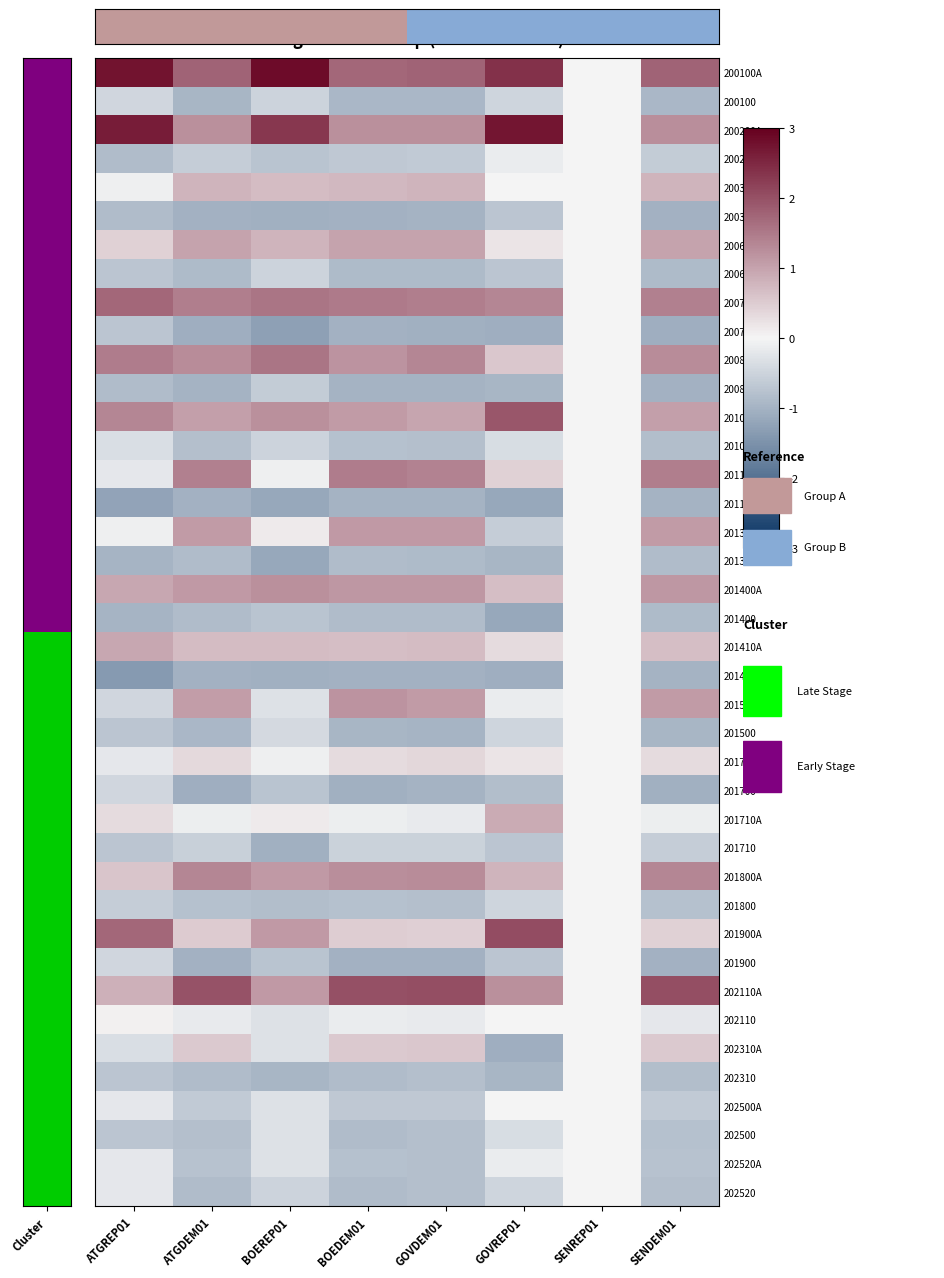

Reading right to left, what are all the values shown in this chart?

200100A: SENDEM01=1.8	SENREP01=0.0	GOVREP01=2.4	GOVDEM01=1.8	BOEDEM01=1.7	BOEREP01=2.8	ATGDEM01=1.8	ATGREP01=2.8
200100: SENDEM01=-0.9	SENREP01=0.0	GOVREP01=-0.5	GOVDEM01=-0.9	BOEDEM01=-0.9	BOEREP01=-0.5	ATGDEM01=-0.9	ATGREP01=-0.5
200200A: SENDEM01=1.2	SENREP01=0.0	GOVREP01=2.7	GOVDEM01=1.2	BOEDEM01=1.2	BOEREP01=2.3	ATGDEM01=1.2	ATGREP01=2.6
200200: SENDEM01=-0.6	SENREP01=0.0	GOVREP01=-0.1	GOVDEM01=-0.6	BOEDEM01=-0.7	BOEREP01=-0.7	ATGDEM01=-0.6	ATGREP01=-0.9
200300A: SENDEM01=0.8	SENREP01=0.0	GOVREP01=-0.0	GOVDEM01=0.8	BOEDEM01=0.7	BOEREP01=0.7	ATGDEM01=0.8	ATGREP01=-0.1
200300: SENDEM01=-1.0	SENREP01=0.0	GOVREP01=-0.7	GOVDEM01=-1.0	BOEDEM01=-1.0	BOEREP01=-1.1	ATGDEM01=-1.0	ATGREP01=-0.9
200600A: SENDEM01=1.0	SENREP01=0.0	GOVREP01=0.2	GOVDEM01=1.0	BOEDEM01=1.0	BOEREP01=0.8	ATGDEM01=1.0	ATGREP01=0.4
200600: SENDEM01=-0.9	SENREP01=0.0	GOVREP01=-0.7	GOVDEM01=-0.9	BOEDEM01=-0.9	BOEREP01=-0.5	ATGDEM01=-0.9	ATGREP01=-0.7
200700A: SENDEM01=1.4	SENREP01=0.0	GOVREP01=1.4	GOVDEM01=1.4	BOEDEM01=1.5	BOEREP01=1.5	ATGDEM01=1.4	ATGREP01=1.7
200700: SENDEM01=-1.1	SENREP01=0.0	GOVREP01=-1.1	GOVDEM01=-1.1	BOEDEM01=-1.0	BOEREP01=-1.3	ATGDEM01=-1.1	ATGREP01=-0.7
200800A: SENDEM01=1.3	SENREP01=0.0	GOVREP01=0.6	GOVDEM01=1.3	BOEDEM01=1.2	BOEREP01=1.5	ATGDEM01=1.3	ATGREP01=1.5
200800: SENDEM01=-1.0	SENREP01=0.0	GOVREP01=-0.9	GOVDEM01=-1.0	BOEDEM01=-1.0	BOEREP01=-0.6	ATGDEM01=-1.0	ATGREP01=-0.9
201000A: SENDEM01=1.0	SENREP01=0.0	GOVREP01=1.9	GOVDEM01=1.0	BOEDEM01=1.1	BOEREP01=1.2	ATGDEM01=1.0	ATGREP01=1.3
201000: SENDEM01=-0.8	SENREP01=0.0	GOVREP01=-0.4	GOVDEM01=-0.8	BOEDEM01=-0.8	BOEREP01=-0.5	ATGDEM01=-0.8	ATGREP01=-0.3
201100A: SENDEM01=1.4	SENREP01=0.0	GOVREP01=0.4	GOVDEM01=1.4	BOEDEM01=1.5	BOEREP01=-0.1	ATGDEM01=1.4	ATGREP01=-0.2
201100: SENDEM01=-1.0	SENREP01=0.0	GOVREP01=-1.2	GOVDEM01=-1.0	BOEDEM01=-1.0	BOEREP01=-1.2	ATGDEM01=-1.0	ATGREP01=-1.2
201300A: SENDEM01=1.1	SENREP01=0.0	GOVREP01=-0.6	GOVDEM01=1.1	BOEDEM01=1.1	BOEREP01=0.1	ATGDEM01=1.1	ATGREP01=-0.1
201300: SENDEM01=-0.9	SENREP01=0.0	GOVREP01=-0.9	GOVDEM01=-0.9	BOEDEM01=-0.9	BOEREP01=-1.2	ATGDEM01=-0.8	ATGREP01=-1.0
201400A: SENDEM01=1.1	SENREP01=0.0	GOVREP01=0.7	GOVDEM01=1.1	BOEDEM01=1.1	BOEREP01=1.2	ATGDEM01=1.1	ATGREP01=1.0
201400: SENDEM01=-0.9	SENREP01=0.0	GOVREP01=-1.2	GOVDEM01=-0.9	BOEDEM01=-0.9	BOEREP01=-0.7	ATGDEM01=-0.9	ATGREP01=-1.0
201410A: SENDEM01=0.7	SENREP01=0.0	GOVREP01=0.3	GOVDEM01=0.7	BOEDEM01=0.7	BOEREP01=0.7	ATGDEM01=0.7	ATGREP01=1.0
201410: SENDEM01=-1.0	SENREP01=0.0	GOVREP01=-1.1	GOVDEM01=-1.0	BOEDEM01=-1.0	BOEREP01=-1.1	ATGDEM01=-1.0	ATGREP01=-1.4
201500A: SENDEM01=1.1	SENREP01=0.0	GOVREP01=-0.1	GOVDEM01=1.1	BOEDEM01=1.2	BOEREP01=-0.3	ATGDEM01=1.1	ATGREP01=-0.5
201500: SENDEM01=-0.9	SENREP01=0.0	GOVREP01=-0.5	GOVDEM01=-1.0	BOEDEM01=-0.9	BOEREP01=-0.4	ATGDEM01=-0.9	ATGREP01=-0.7
201700A: SENDEM01=0.3	SENREP01=0.0	GOVREP01=0.2	GOVDEM01=0.4	BOEDEM01=0.3	BOEREP01=-0.1	ATGDEM01=0.3	ATGREP01=-0.2
201700: SENDEM01=-1.0	SENREP01=0.0	GOVREP01=-0.8	GOVDEM01=-1.0	BOEDEM01=-1.0	BOEREP01=-0.7	ATGDEM01=-1.1	ATGREP01=-0.5
201710A: SENDEM01=-0.1	SENREP01=0.0	GOVREP01=0.9	GOVDEM01=-0.2	BOEDEM01=-0.1	BOEREP01=0.1	ATGDEM01=-0.1	ATGREP01=0.3
201710: SENDEM01=-0.6	SENREP01=0.0	GOVREP01=-0.7	GOVDEM01=-0.5	BOEDEM01=-0.5	BOEREP01=-1.1	ATGDEM01=-0.6	ATGREP01=-0.7
201800A: SENDEM01=1.4	SENREP01=0.0	GOVREP01=0.8	GOVDEM01=1.3	BOEDEM01=1.2	BOEREP01=1.1	ATGDEM01=1.3	ATGREP01=0.6
201800: SENDEM01=-0.8	SENREP01=0.0	GOVREP01=-0.5	GOVDEM01=-0.8	BOEDEM01=-0.8	BOEREP01=-0.8	ATGDEM01=-0.8	ATGREP01=-0.6
201900A: SENDEM01=0.4	SENREP01=0.0	GOVREP01=2.0	GOVDEM01=0.4	BOEDEM01=0.5	BOEREP01=1.1	ATGDEM01=0.5	ATGREP01=1.7
201900: SENDEM01=-1.0	SENREP01=0.0	GOVREP01=-0.7	GOVDEM01=-1.0	BOEDEM01=-1.0	BOEREP01=-0.7	ATGDEM01=-1.0	ATGREP01=-0.5
202110A: SENDEM01=2.0	SENREP01=0.0	GOVREP01=1.2	GOVDEM01=2.0	BOEDEM01=2.0	BOEREP01=1.1	ATGDEM01=2.0	ATGREP01=0.8
202110: SENDEM01=-0.2	SENREP01=0.0	GOVREP01=-0.0	GOVDEM01=-0.2	BOEDEM01=-0.1	BOEREP01=-0.3	ATGDEM01=-0.2	ATGREP01=0.1
202310A: SENDEM01=0.5	SENREP01=0.0	GOVREP01=-1.1	GOVDEM01=0.6	BOEDEM01=0.5	BOEREP01=-0.3	ATGDEM01=0.5	ATGREP01=-0.3
202310: SENDEM01=-0.8	SENREP01=0.0	GOVREP01=-0.9	GOVDEM01=-0.8	BOEDEM01=-0.8	BOEREP01=-0.9	ATGDEM01=-0.9	ATGREP01=-0.7
202500A: SENDEM01=-0.6	SENREP01=0.0	GOVREP01=-0.0	GOVDEM01=-0.7	BOEDEM01=-0.7	BOEREP01=-0.3	ATGDEM01=-0.7	ATGREP01=-0.2
202500: SENDEM01=-0.8	SENREP01=0.0	GOVREP01=-0.4	GOVDEM01=-0.8	BOEDEM01=-0.8	BOEREP01=-0.3	ATGDEM01=-0.8	ATGREP01=-0.7
202520A: SENDEM01=-0.8	SENREP01=0.0	GOVREP01=-0.1	GOVDEM01=-0.8	BOEDEM01=-0.8	BOEREP01=-0.3	ATGDEM01=-0.8	ATGREP01=-0.2
202520: SENDEM01=-0.8	SENREP01=0.0	GOVREP01=-0.5	GOVDEM01=-0.8	BOEDEM01=-0.8	BOEREP01=-0.5	ATGDEM01=-0.9	ATGREP01=-0.2